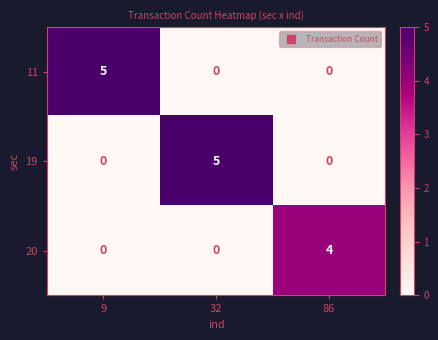

How many 20 values are between 0 and 4?

3